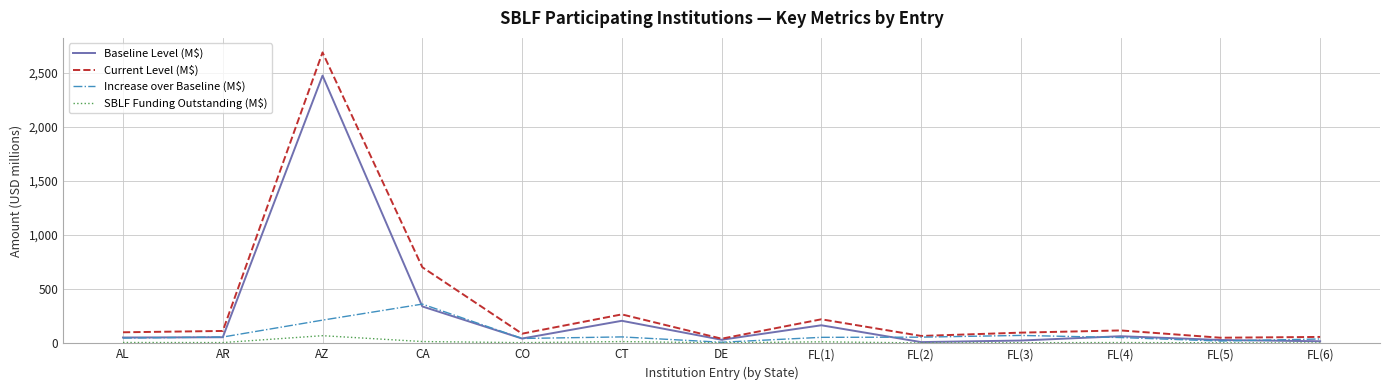

True or false: Current Level (M$) has a value of 1072.9 at CA.

False